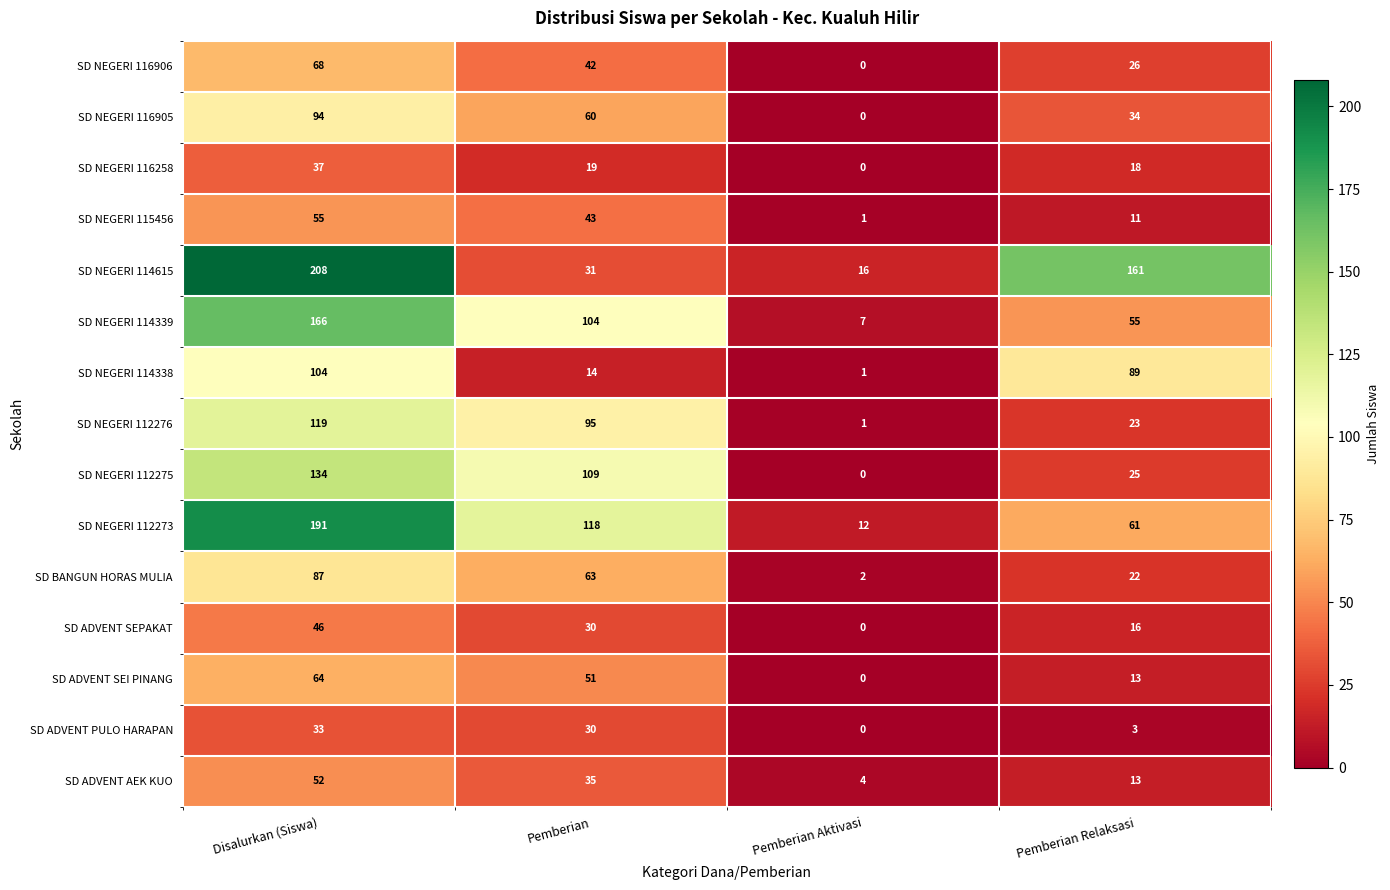

At Disalurkan (Siswa), list the series in order from largest to smallest.

SD NEGERI 114615, SD NEGERI 112273, SD NEGERI 114339, SD NEGERI 112275, SD NEGERI 112276, SD NEGERI 114338, SD NEGERI 116905, SD BANGUN HORAS MULIA, SD NEGERI 116906, SD ADVENT SEI PINANG, SD NEGERI 115456, SD ADVENT AEK KUO, SD ADVENT SEPAKAT, SD NEGERI 116258, SD ADVENT PULO HARAPAN